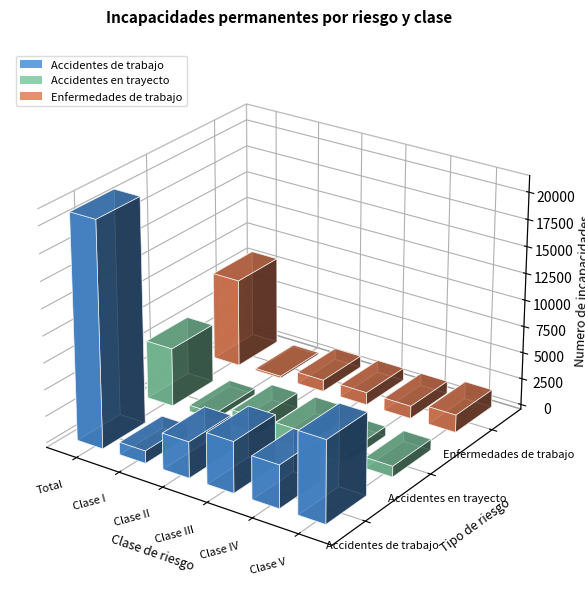

How many bars are there in total?

18